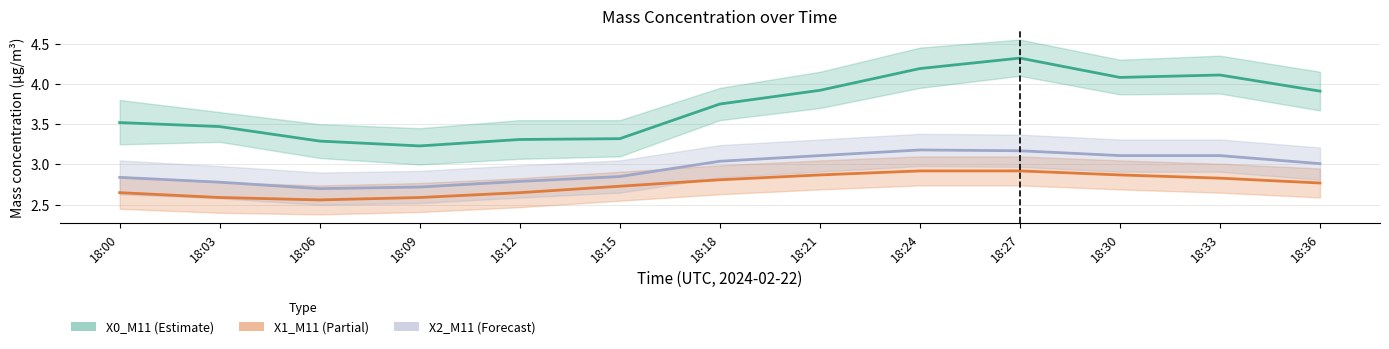

Between 18:03 and 18:33, which is larger?

18:33